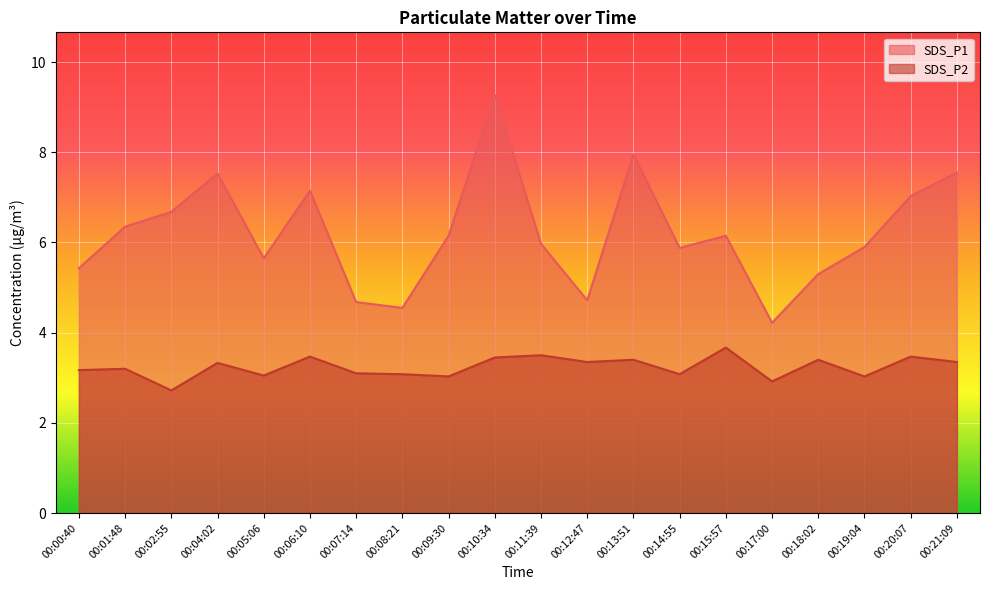

Reading left to right, what are all the values shown in this chart?

SDS_P1: 5.4	6.3	6.7	7.5	5.7	7.2	4.7	4.5	6.2	9.3	6.0	4.7	8.0	5.9	6.2	4.2	5.3	5.9	7.0	7.5
SDS_P2: 3.2	3.2	2.7	3.3	3.0	3.5	3.1	3.1	3.0	3.5	3.5	3.4	3.4	3.1	3.7	2.9	3.4	3.0	3.5	3.4